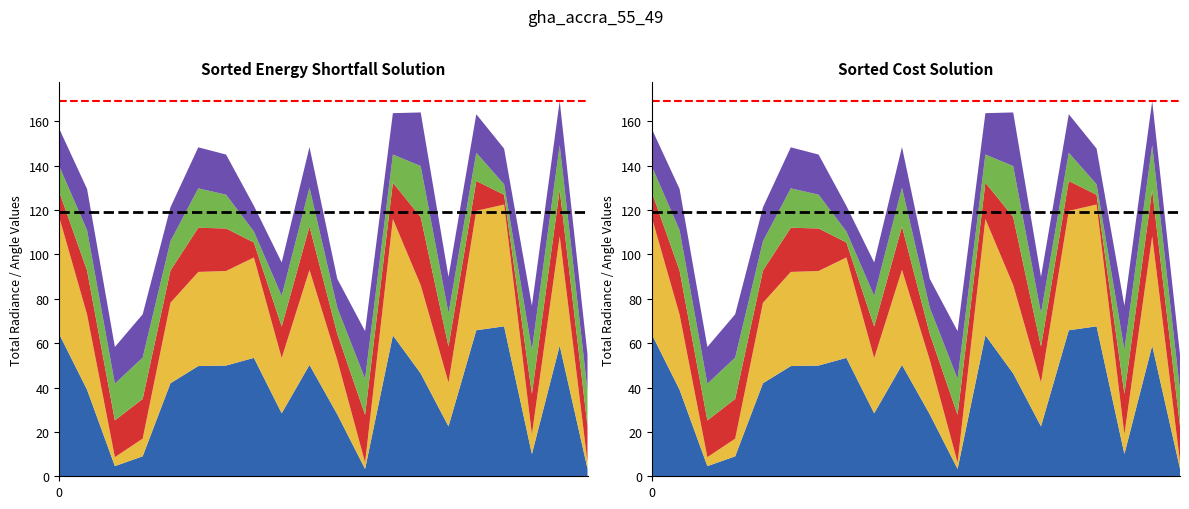

Reading left to right, transcribe all the data shown in this chart.

satz: 100887=64.0	104315=39.0	104431=4.6	107081=9.0	107253=41.9	109184=49.7	113127=49.9	113477=53.4	113644=28.4	115226=50.2	115591=27.9	119351=3.3	119873=63.5	120041=46.4	120388=22.5	3995=65.8	120740=67.6	121249=10.0	121771=58.9	122118=3.4
scan_angle: 100887=52.7	104315=33.8	104431=4.0	107081=8.0	107253=36.3	109184=42.4	113127=42.6	113477=45.2	113644=24.9	115226=42.8	115591=24.5	119351=2.9	119873=52.4	120041=39.8	120388=19.8	3995=53.8	120740=54.9	121249=8.9	121771=49.3	122118=3.1
dnbrad: 100887=11.4	104315=19.9	104431=16.6	107081=17.9	107253=14.5	109184=19.9	113127=19.2	113477=6.8	113644=14.2	115226=19.6	115591=11.8	119351=21.5	119873=16.4	120041=30.7	120388=16.2	3995=13.5	120740=4.4	121249=18.3	121771=20.9	122118=16.1
rade9_dnb_licorr: 100887=11.6	104315=18.2	104431=16.6	107081=18.6	107253=13.2	109184=17.8	113127=15.2	113477=4.9	113644=13.8	115226=17.5	115591=11.8	119351=16.2	119873=12.7	120041=23.0	120388=15.0	3995=12.7	120740=4.7	121249=19.9	121771=20.1	122118=16.1
rade9_aggzone_norm: 100887=16.8	104315=18.6	104431=16.6	107081=19.5	107253=15.3	109184=18.5	113127=18.1	113477=11.6	113644=15.1	115226=18.3	115591=13.0	119351=21.5	119873=18.6	120041=24.2	120388=16.4	3995=17.4	120740=16.1	121249=19.9	121771=19.9	122118=16.1